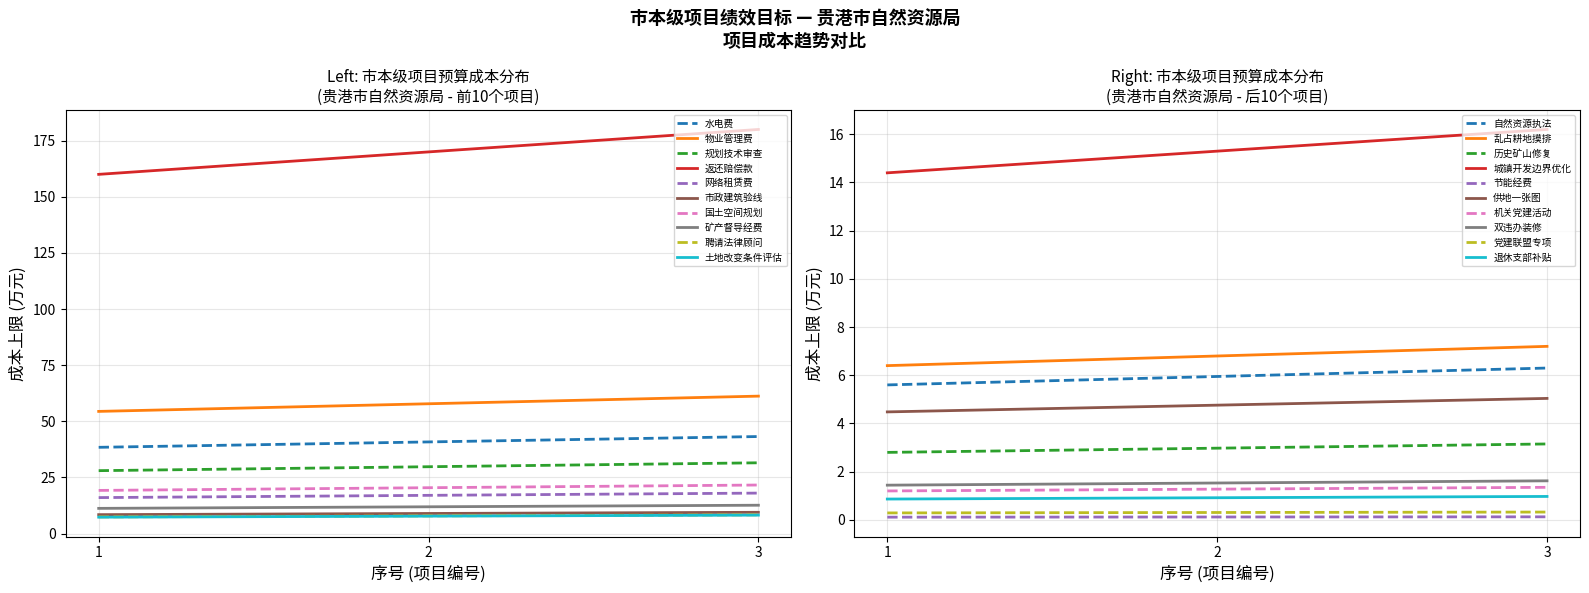

Is the value of 规划技术审查 at 1 greater than the value of 返还赔偿款 at 2?

No